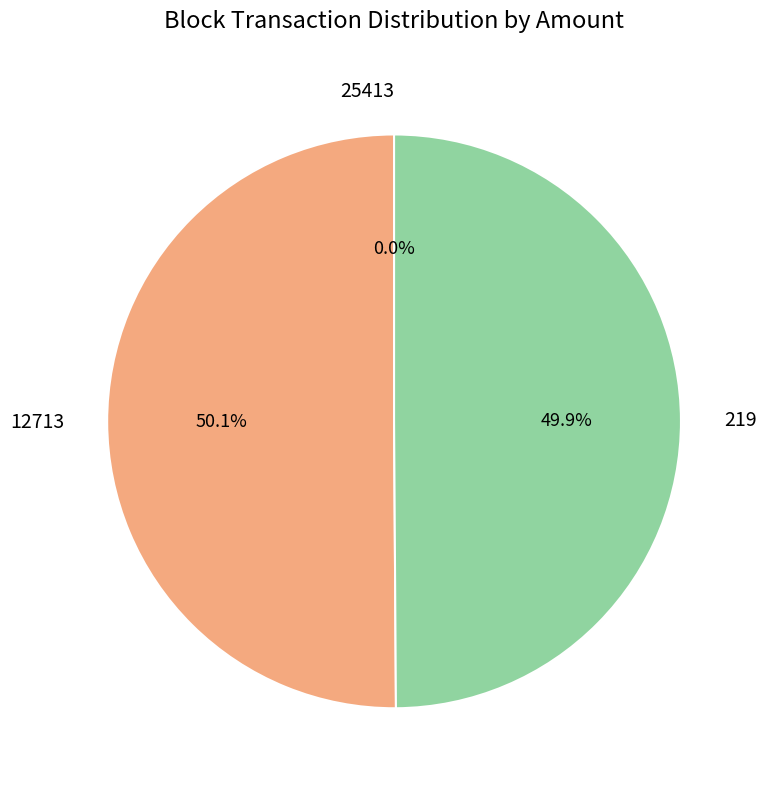

What is the ratio of the value at 12713 to the value at 219?

1.0